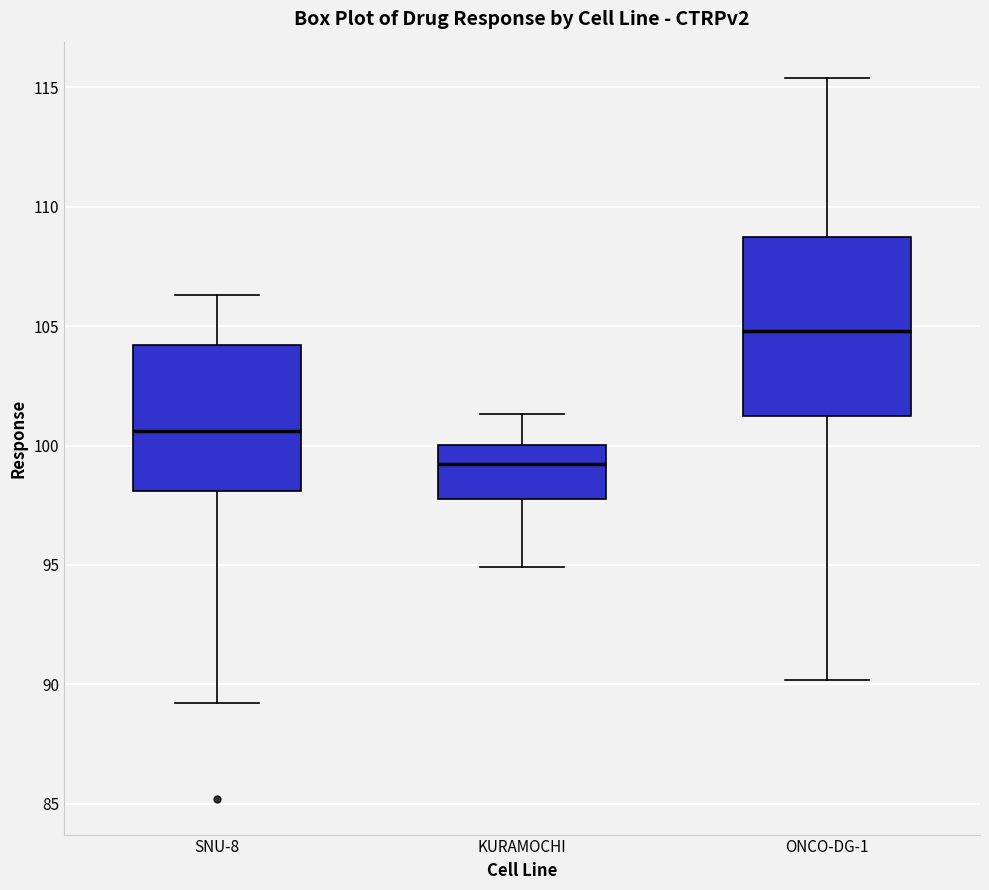

Which box has the lowest median line?

KURAMOCHI